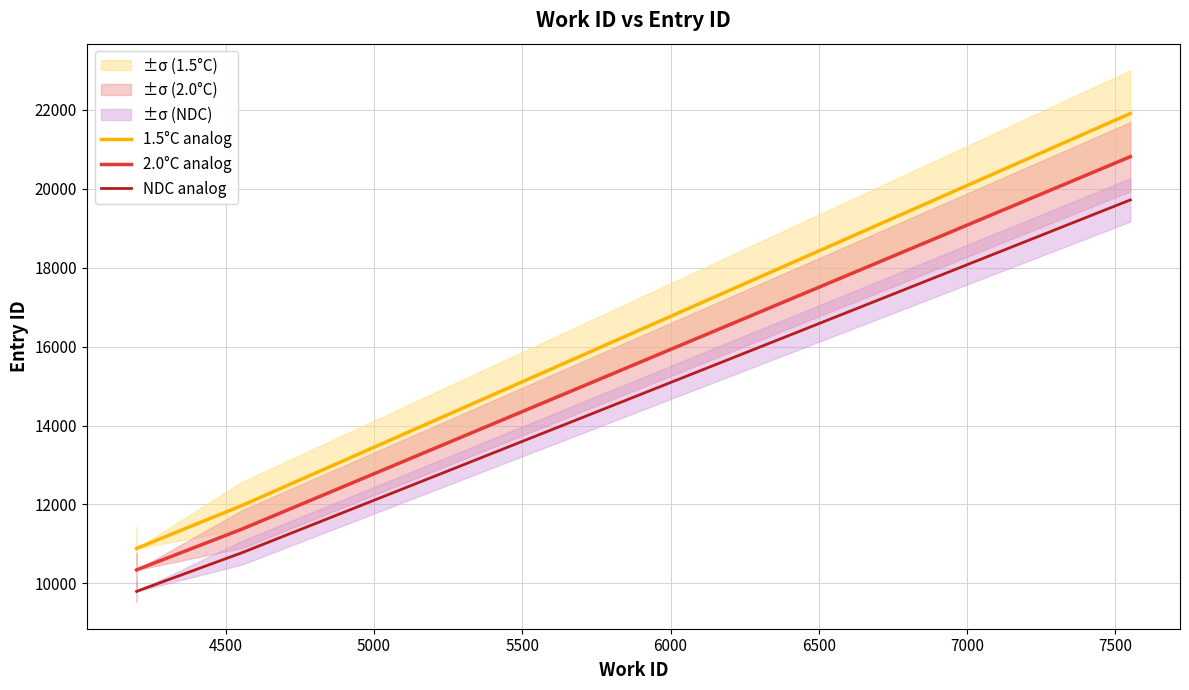

What are all the series names shown in the legend?

1.5°C analog, 2.0°C analog, NDC analog